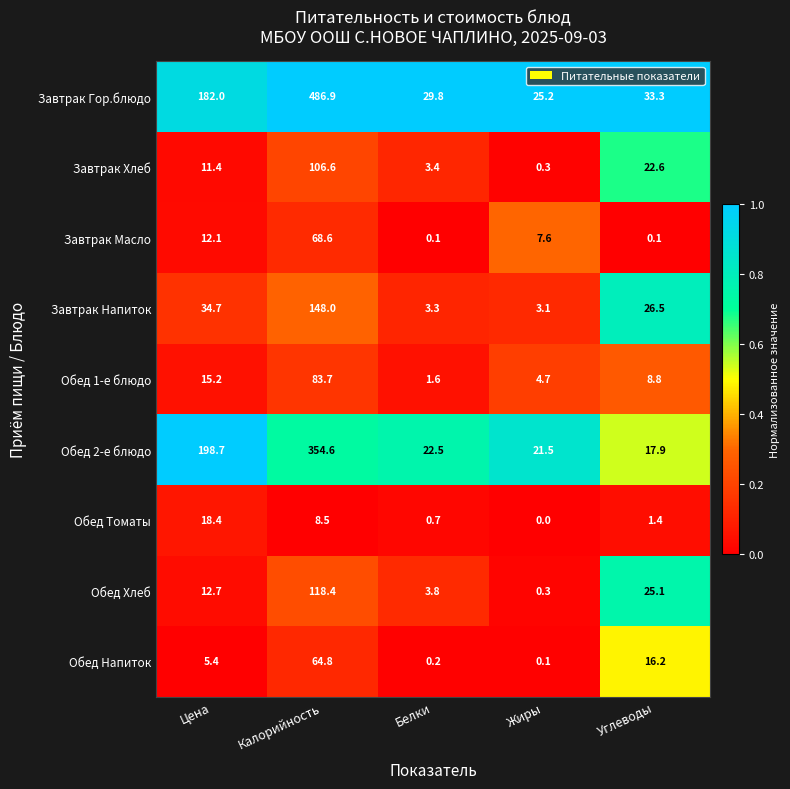

At which label does Обед 2-е блюдо first exceed 22?

Цена